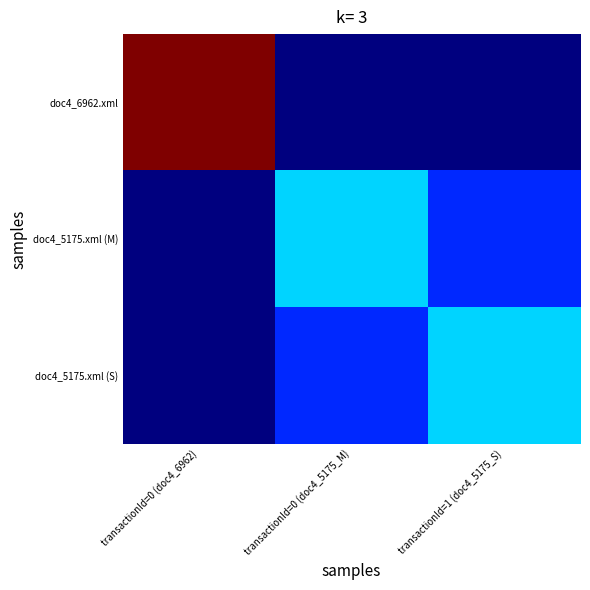

At transactionId=0 (doc4_5175_M), list the series in order from smallest to largest.

doc4_6962.xml, doc4_5175.xml (S), doc4_5175.xml (M)